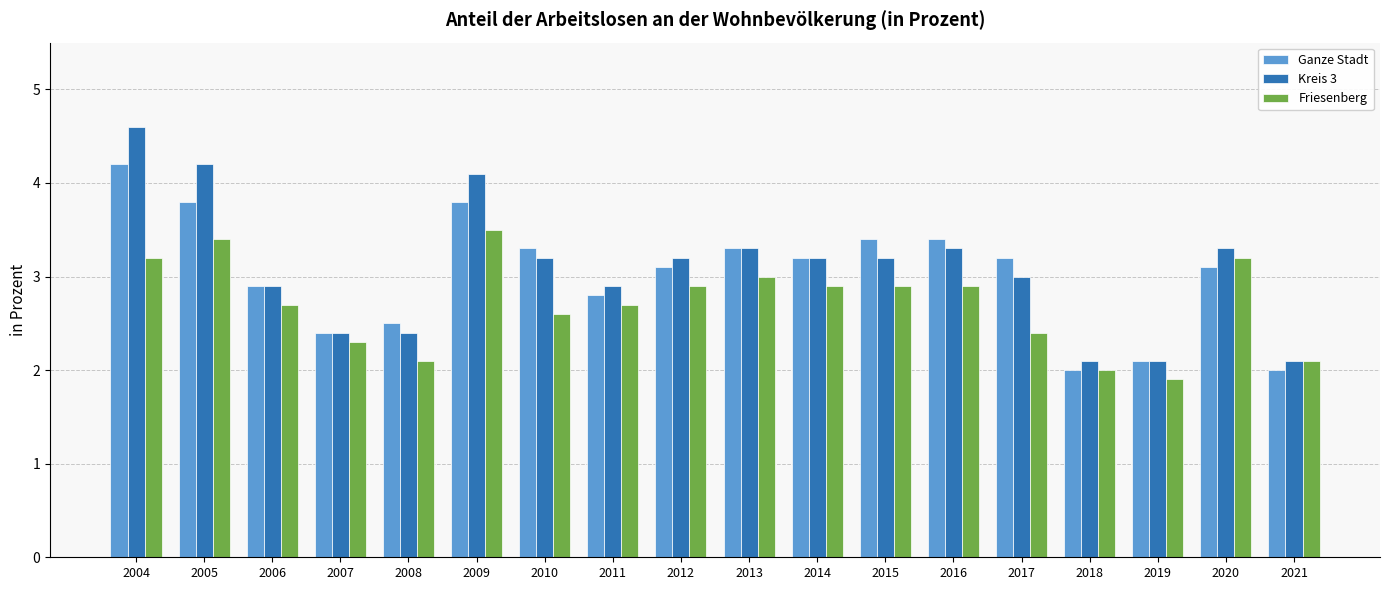

At which label does Friesenberg first exceed 2?

2004